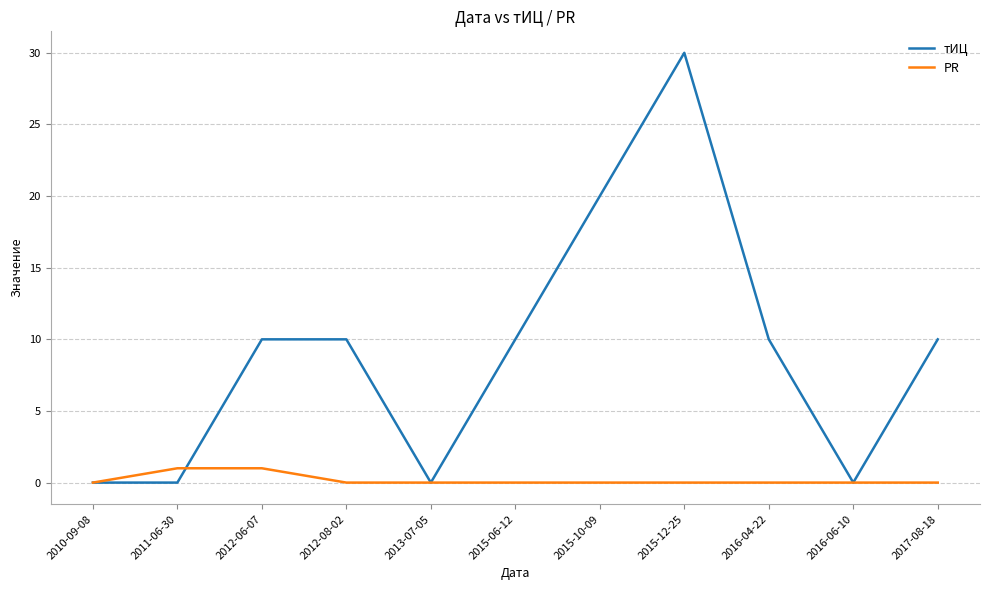

Rank the series by their maximum value, from lowest to highest.

PR, тИЦ